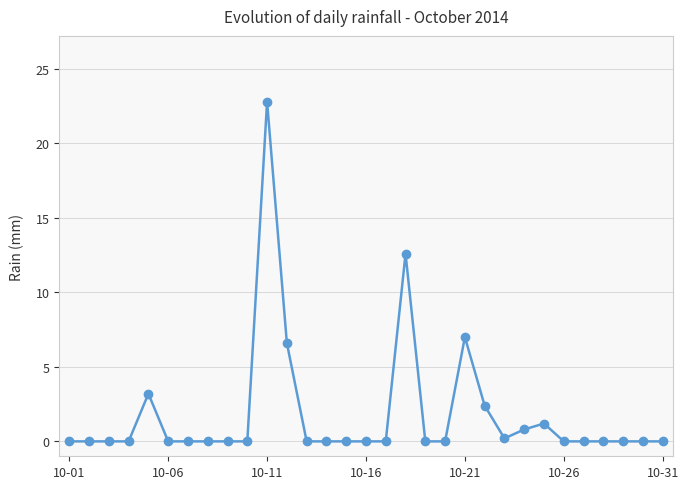

What is the average value?

1.8